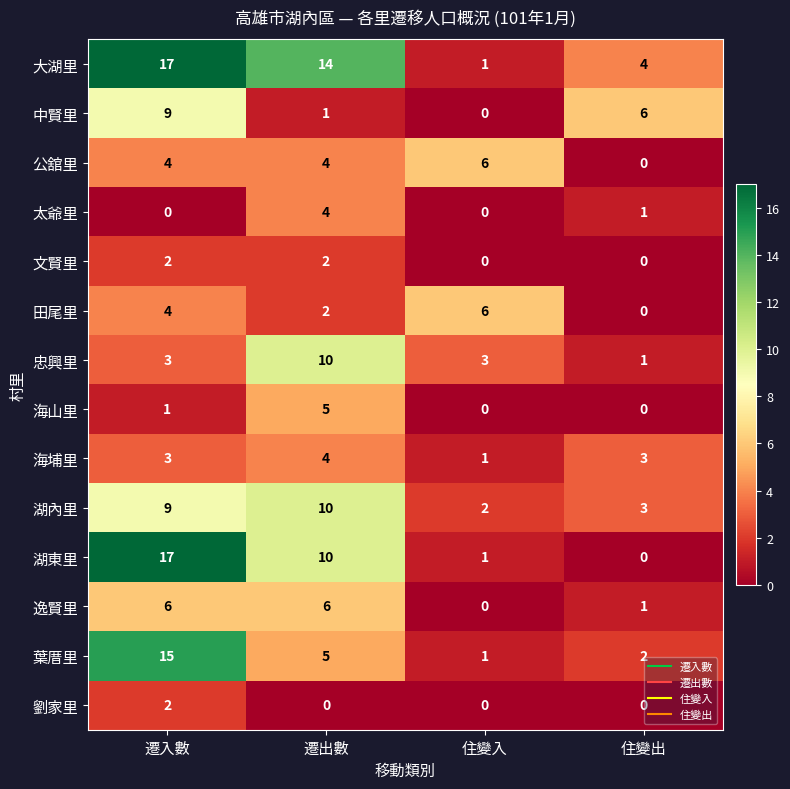

True or false: 文賢里 has a value of 2 at 遷出數.

True